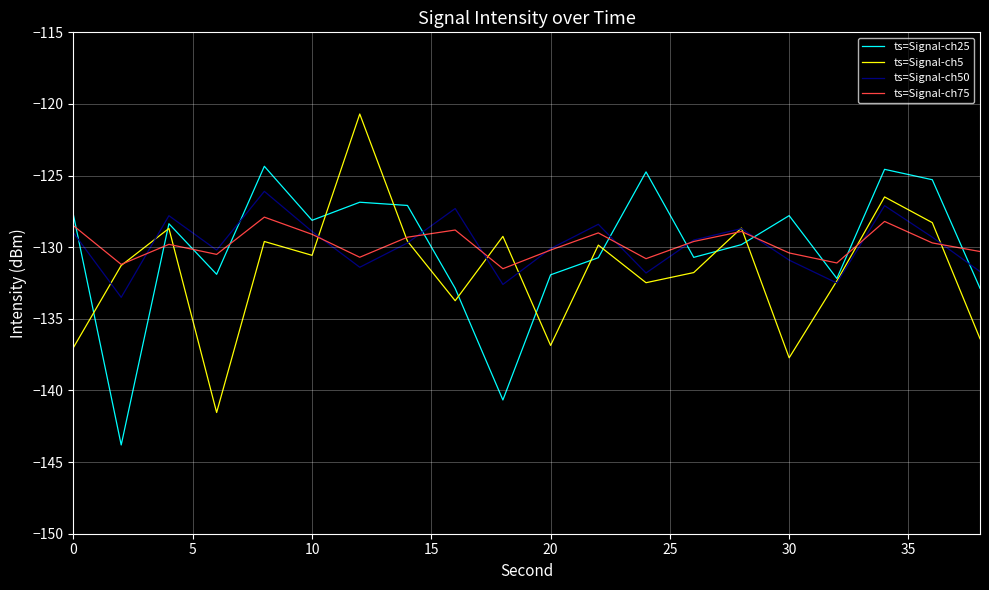

What is the difference between the maximum and minimum values in the ts=Signal-ch75 series?

3.6